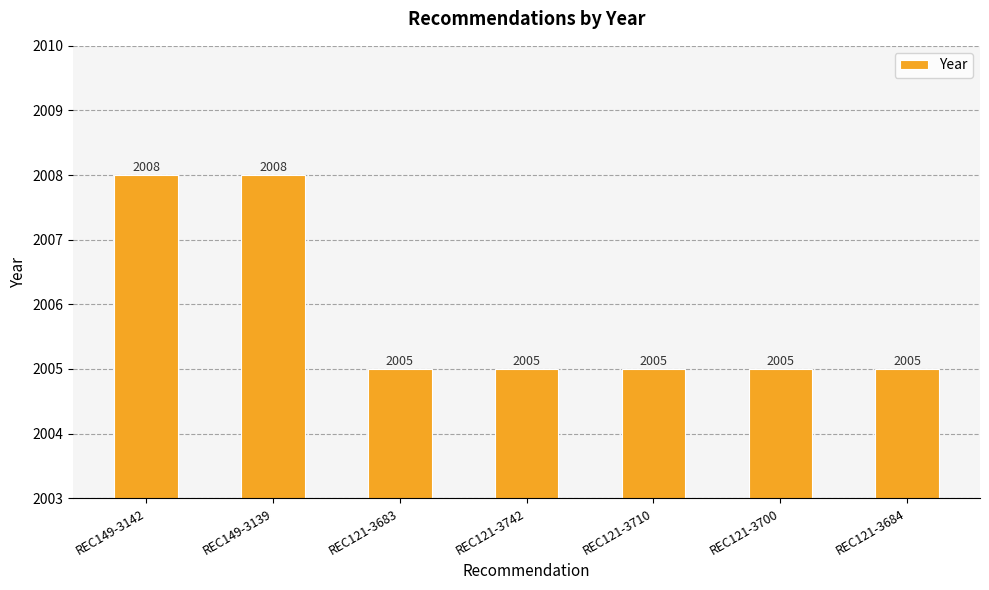

How many values are between 2005 and 2008?

7